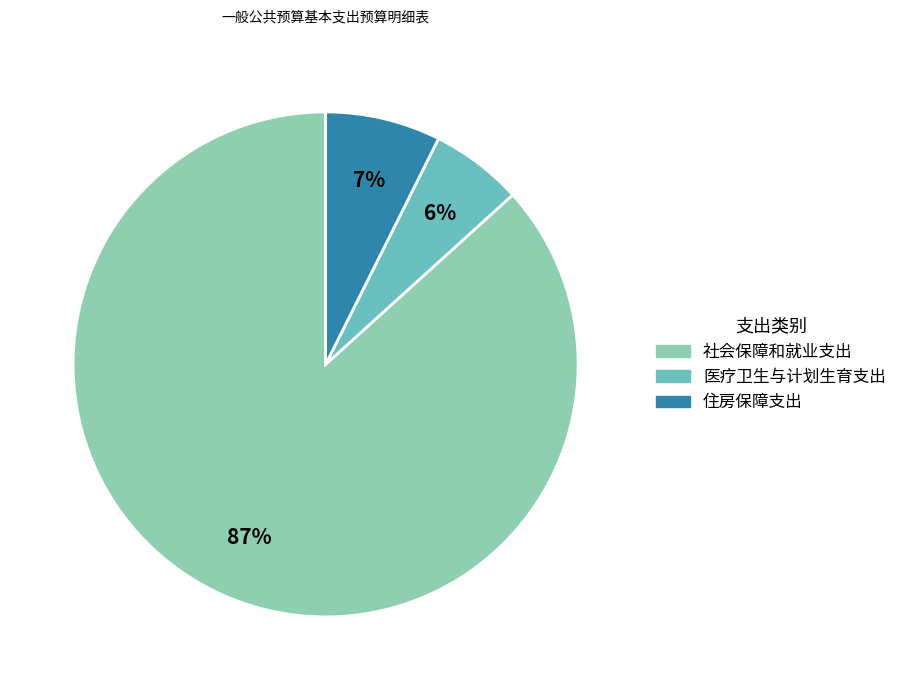

To the nearest percent, what is the difference between the 社会保障和就业支出 and 医疗卫生与计划生育支出 slice percentages?

81%